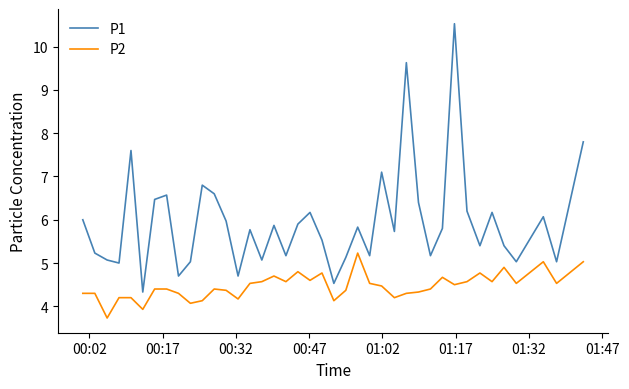

True or false: P2 and P1 intersect in this chart.

False